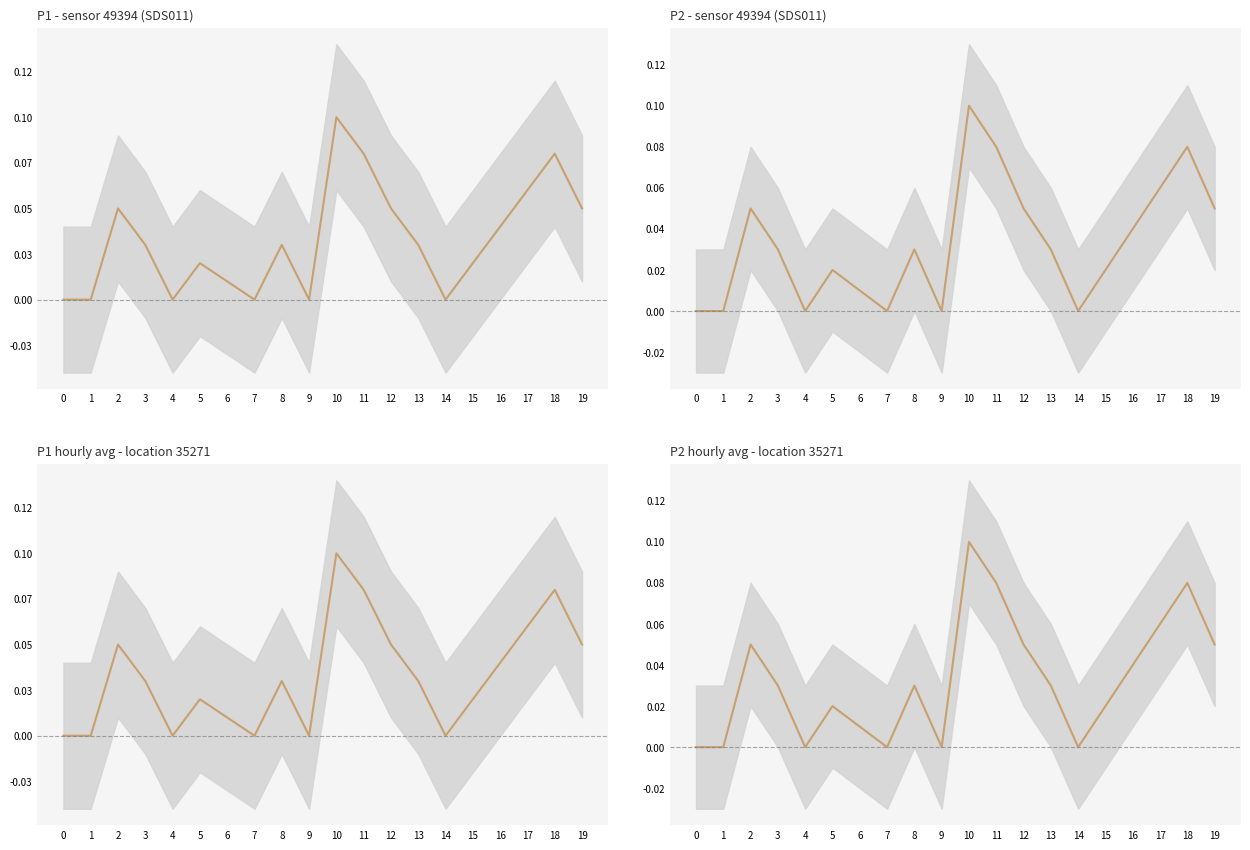

Read the P1 hourly avg - location 35271 value at 11.

0.1